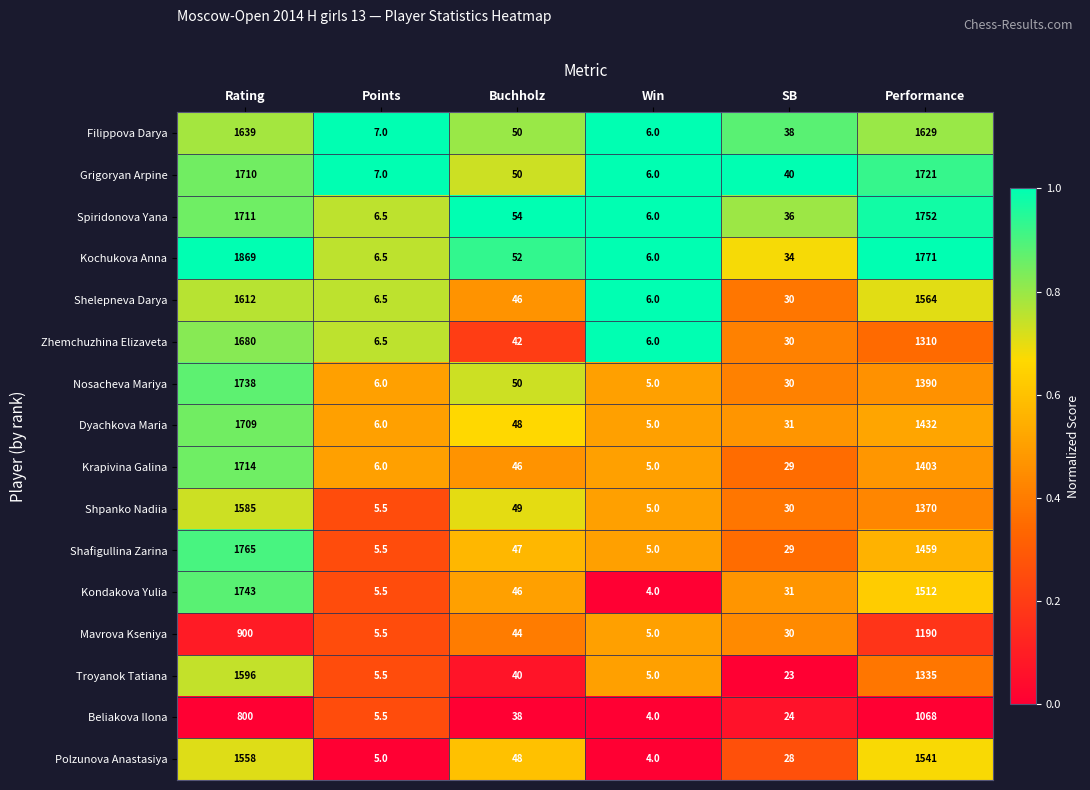

Where is Dyachkova Maria nearest to the value 857?

Performance